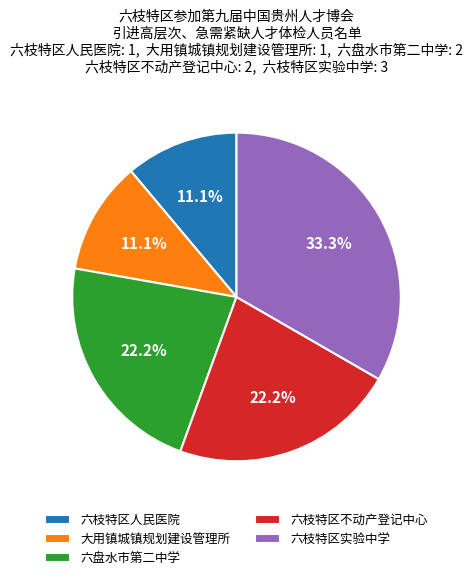

What percentage is the 六盘水市第二中学 slice, to the nearest percent?

22%